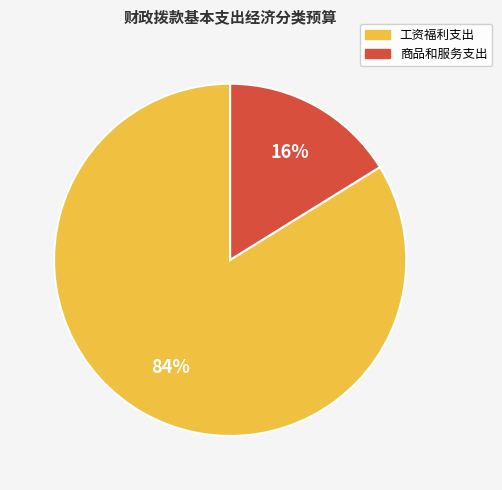

Between 工资福利支出 and 商品和服务支出, which is larger?

工资福利支出